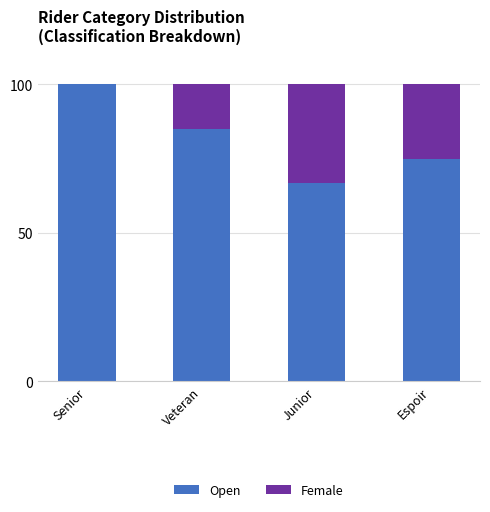

What is the total value across all series at Junior?

100.0